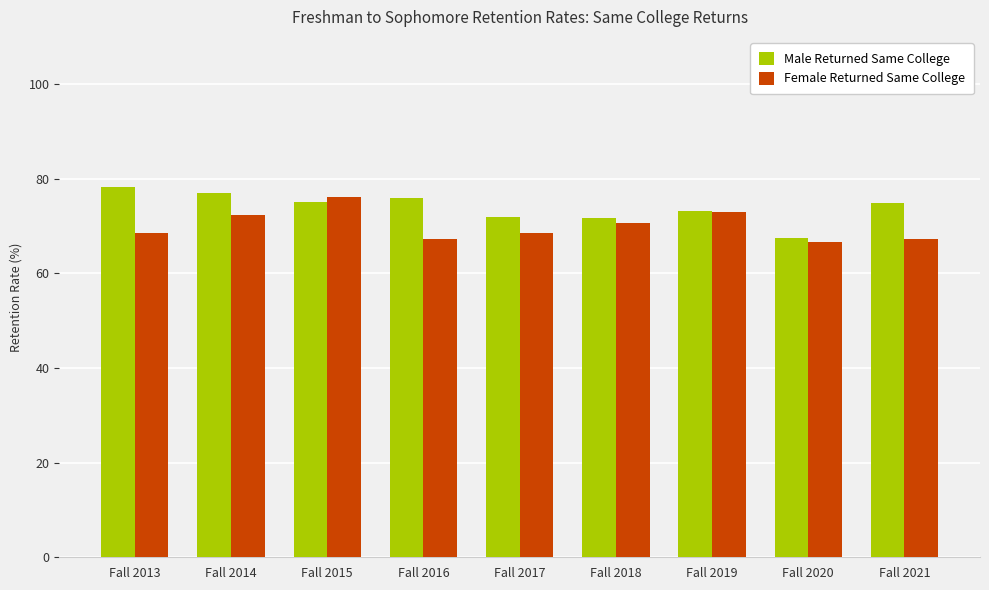

What is the lowest value of the Female Returned Same College series?

66.7